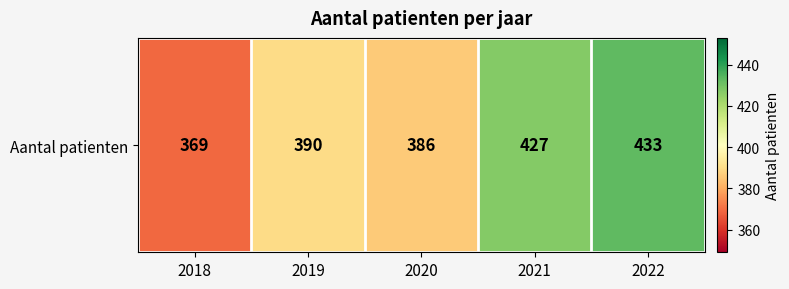

The value at 2021 is 427. True or false?

True